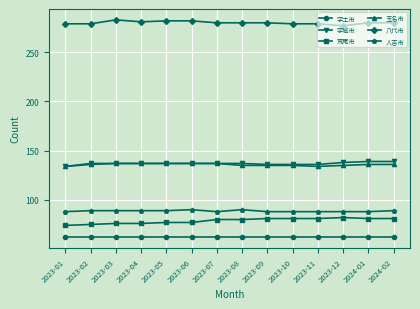

True or false: 宇土市 has a value of 62 at 2023-01.

True